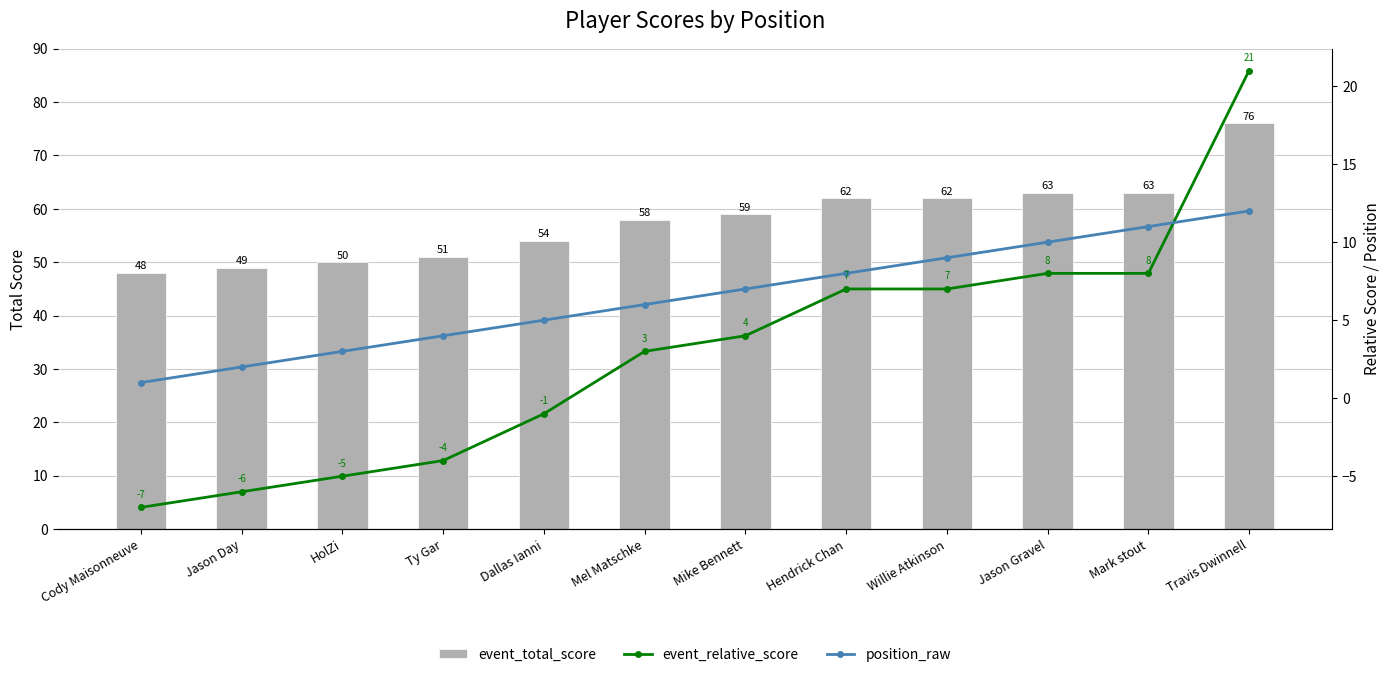

Which series has the largest total across all categories?

event_total_score